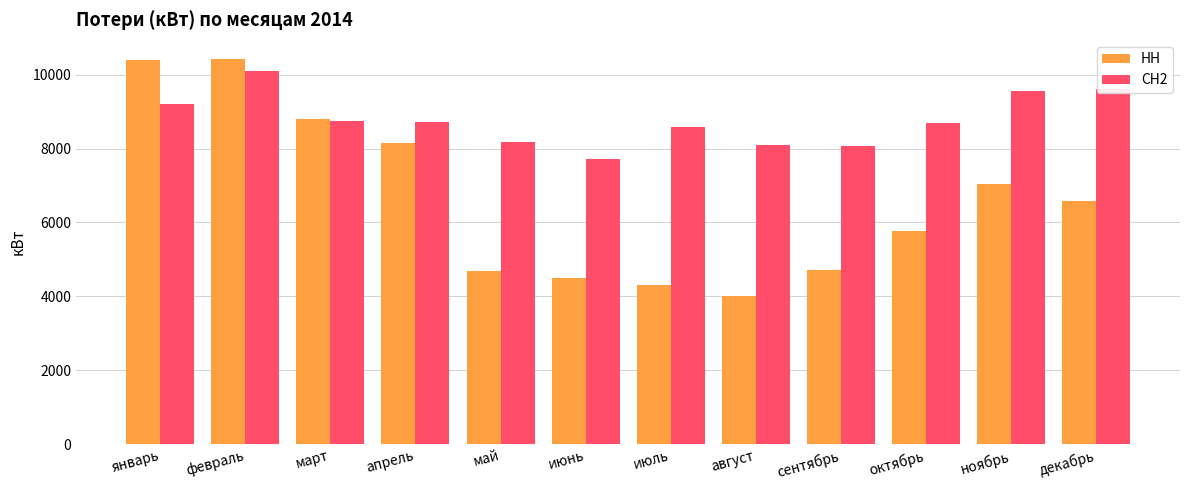

What is the total value across all series at декабрь?

16178.0